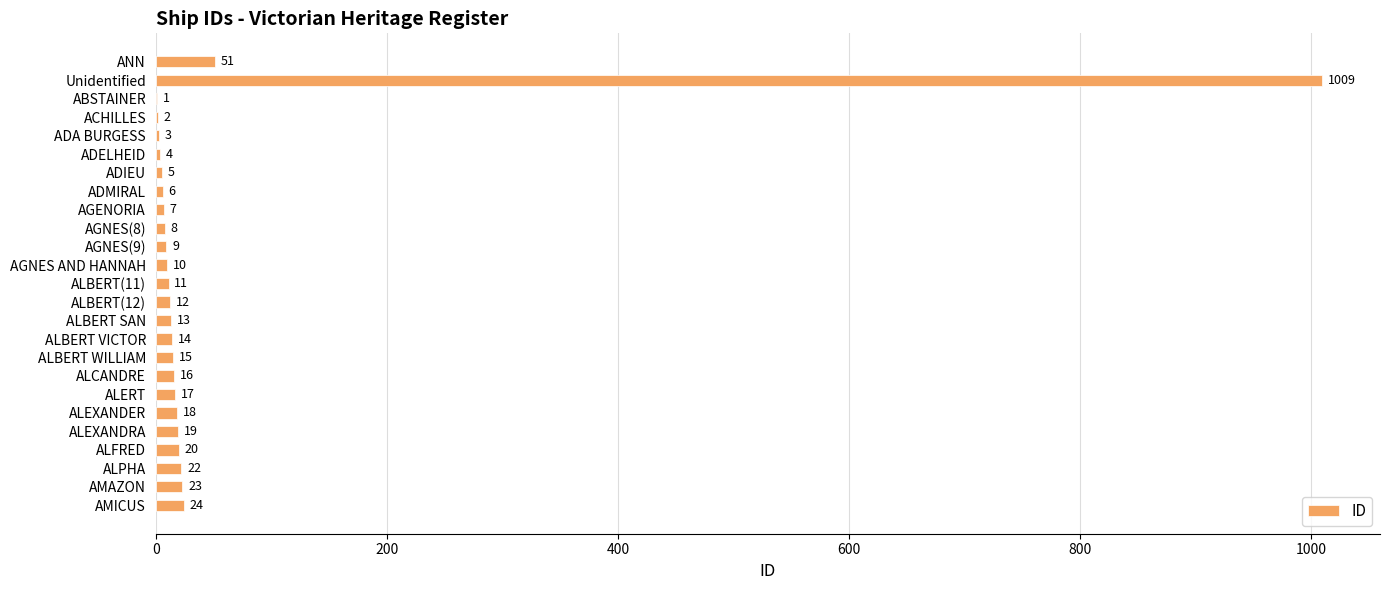

What is the ratio of the value at ALBERT VICTOR to the value at ABSTAINER?

14.0